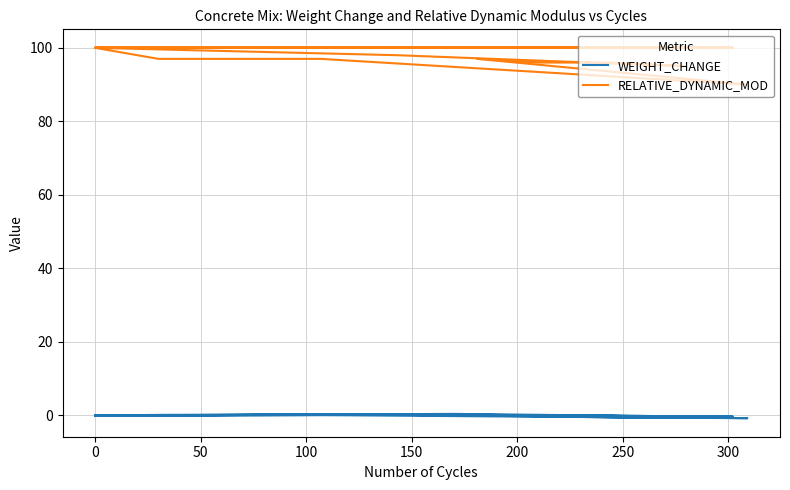

List the series in order of their peak value, lowest first.

WEIGHT_CHANGE, RELATIVE_DYNAMIC_MOD